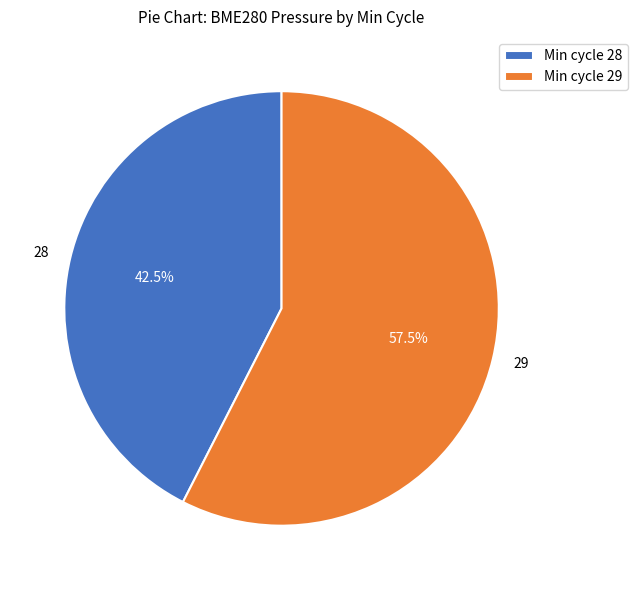

Does 29 account for over 50% of the chart?

Yes